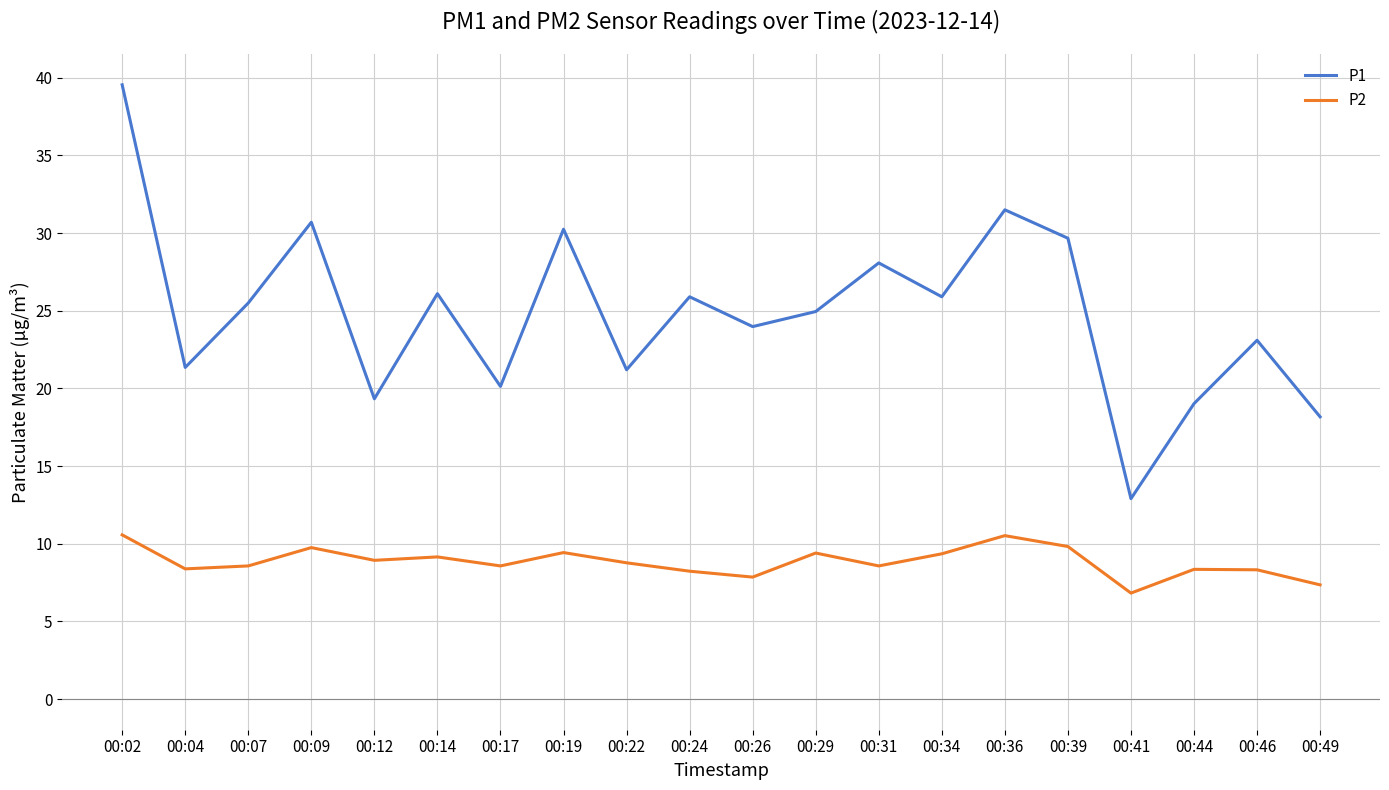

What are all the series names shown in the legend?

P1, P2